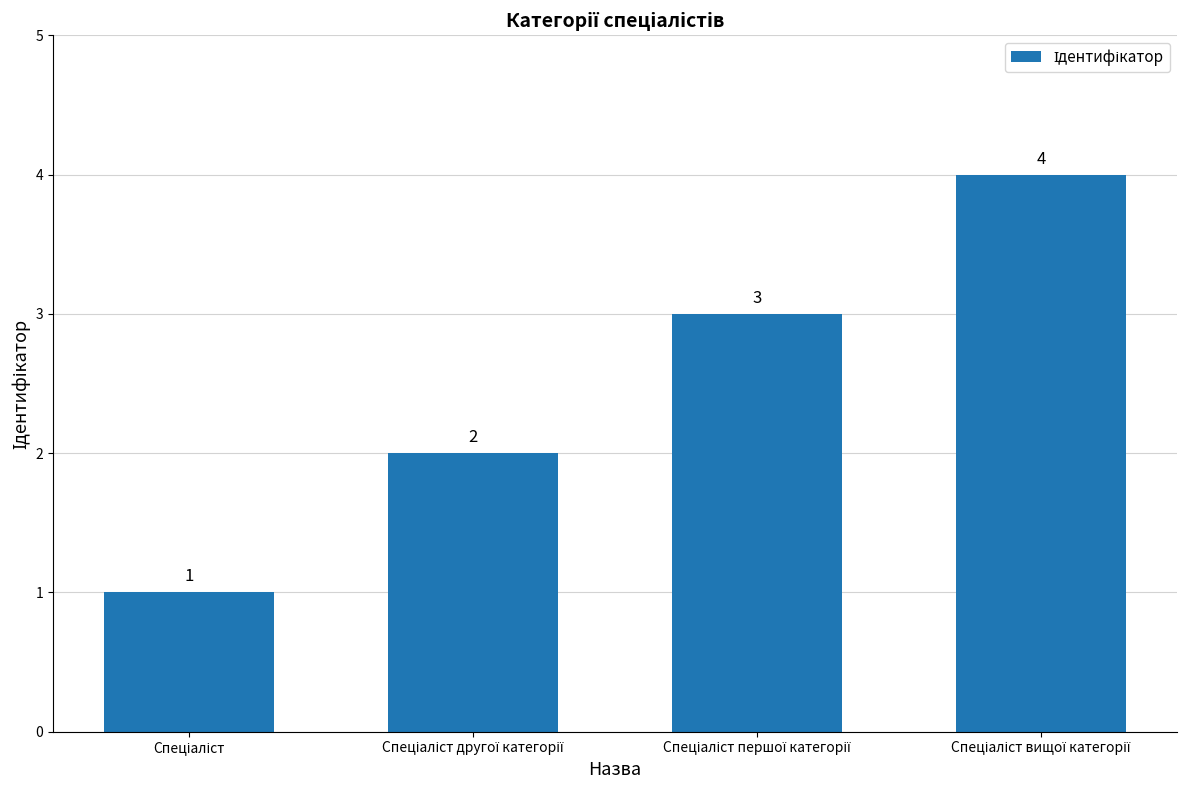

What is the greatest value displayed?

4